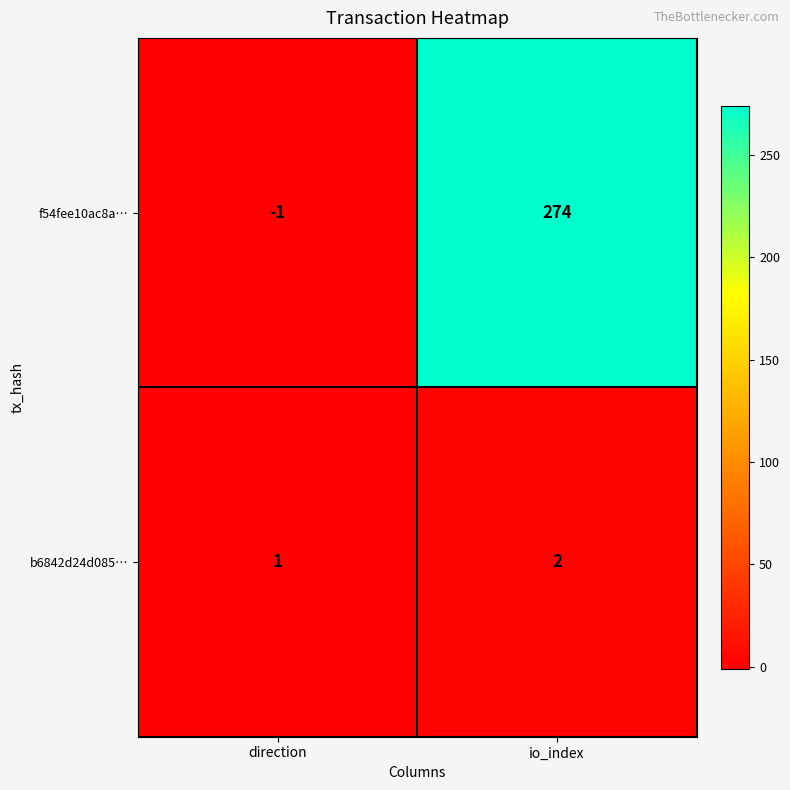

Which category has the lowest value across all series?

direction